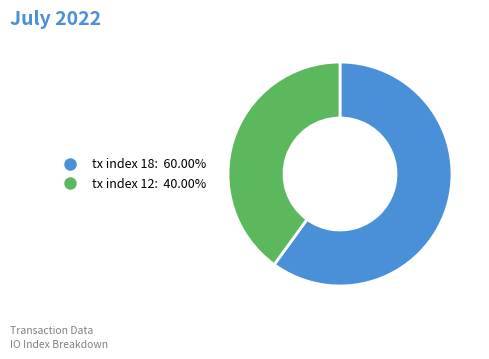

Does any single category account for the majority?

Yes